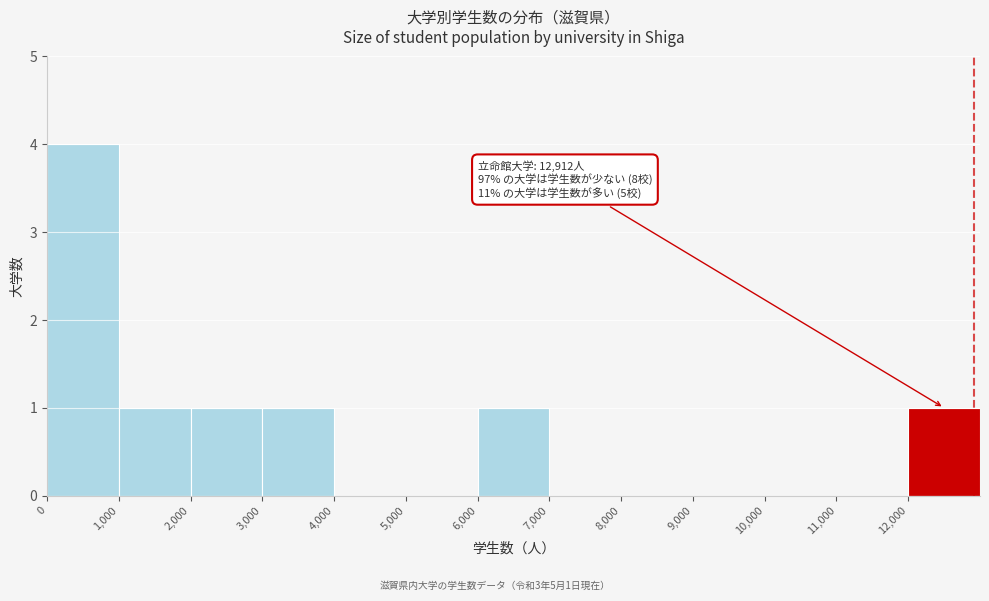

Which range on the x-axis has the tallest bar?

0 to 1000